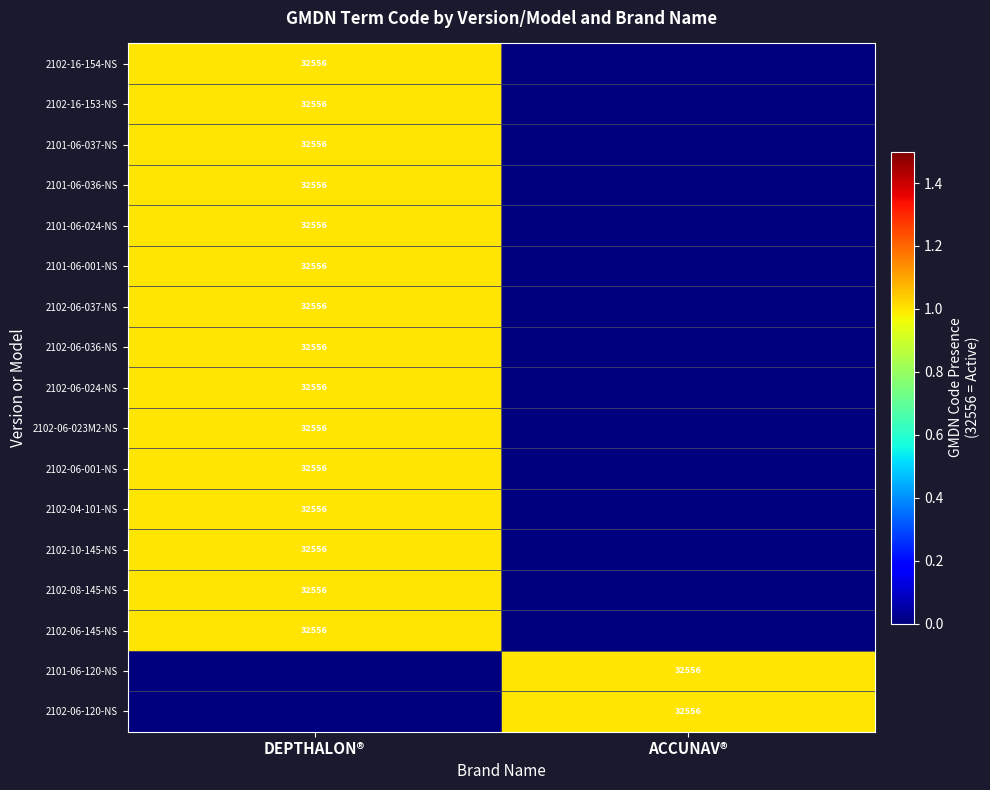

Which has a higher value, ACCUNAV® or DEPTHALON®?

DEPTHALON®